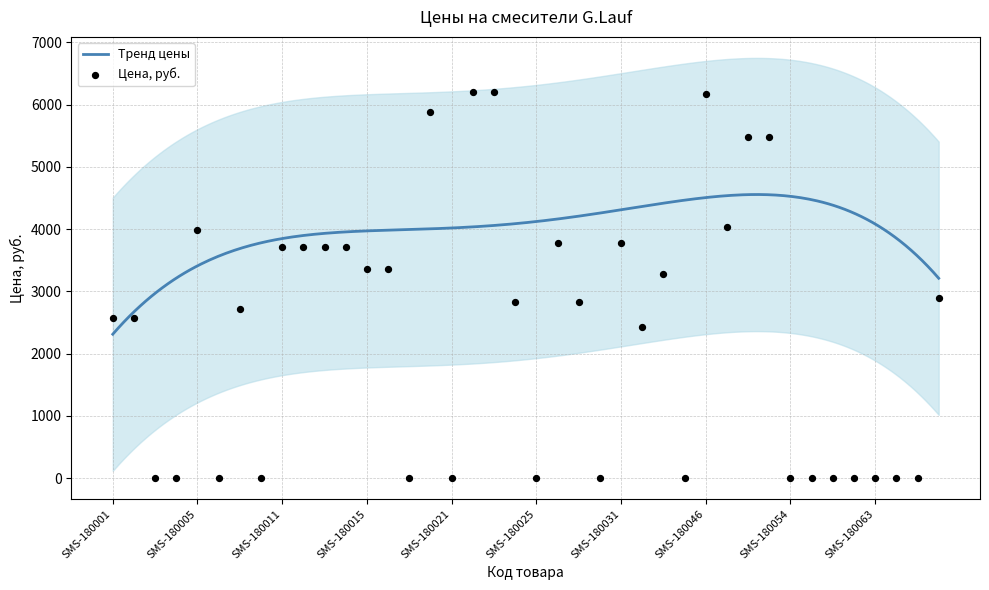

Between SMS-180048 and SMS-180006, which is larger?

SMS-180048